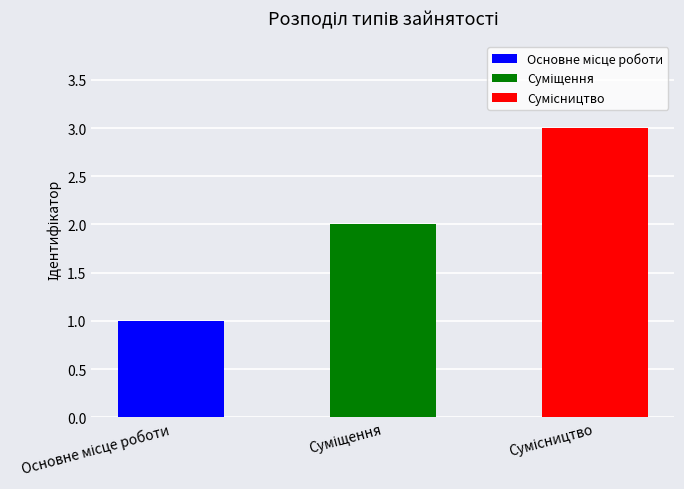

What is the change in value from Суміщення to Сумісництво?

+1